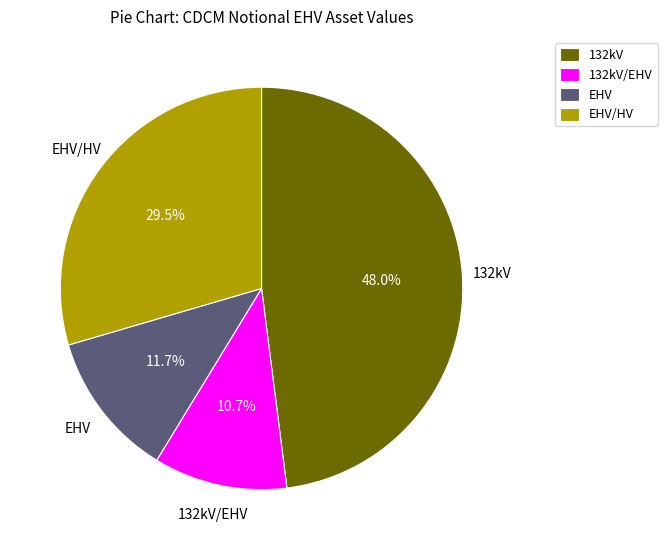

To the nearest percent, what is the difference between the 132kV and EHV slice percentages?

36%